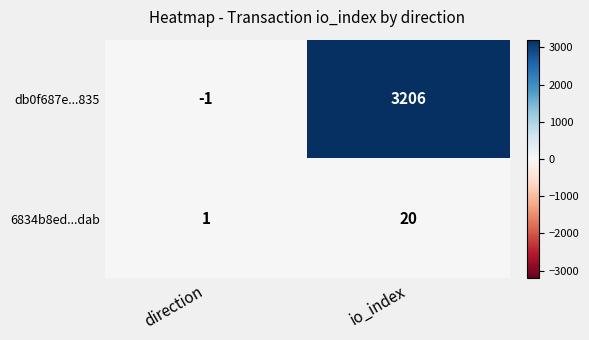

Which category has the lowest value in the db0f687e...835 series?

direction